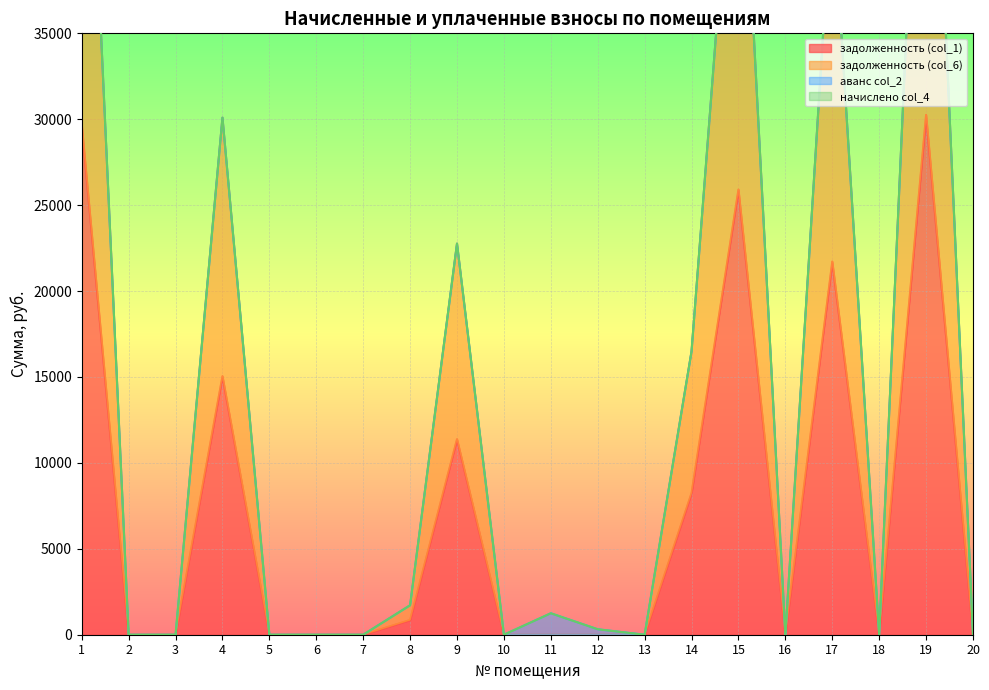

The value of задолженность (col_6) at 1 is 13135.9. True or false?

False